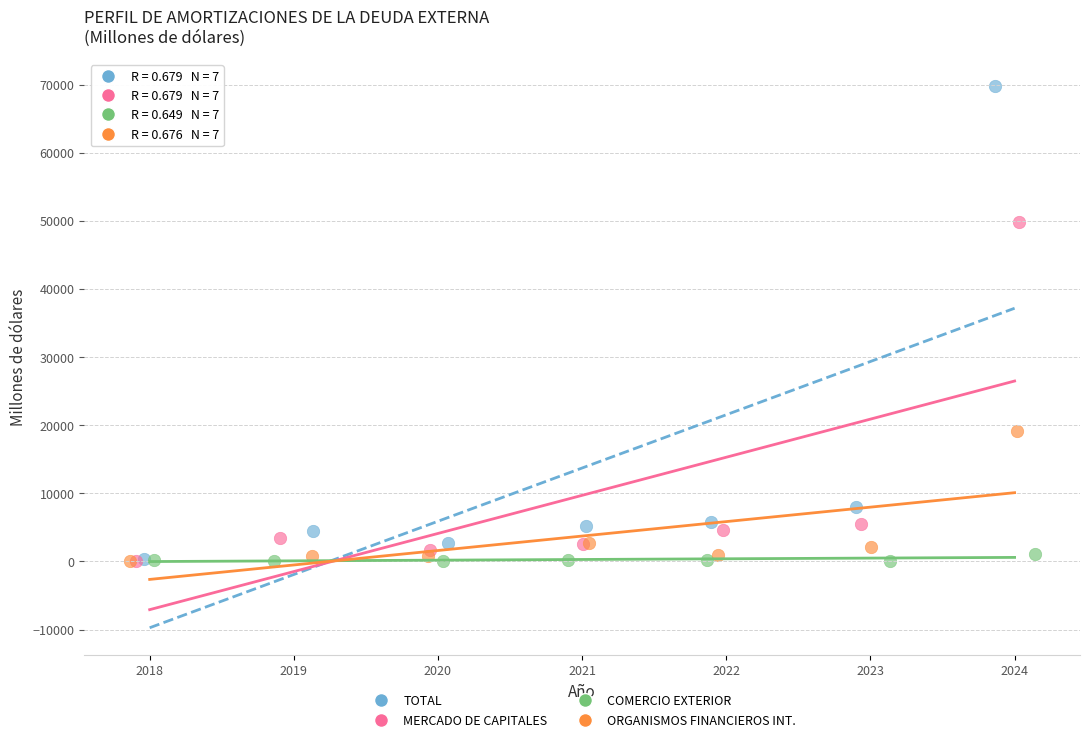

Which series has the widest spread of Y values?

TOTAL